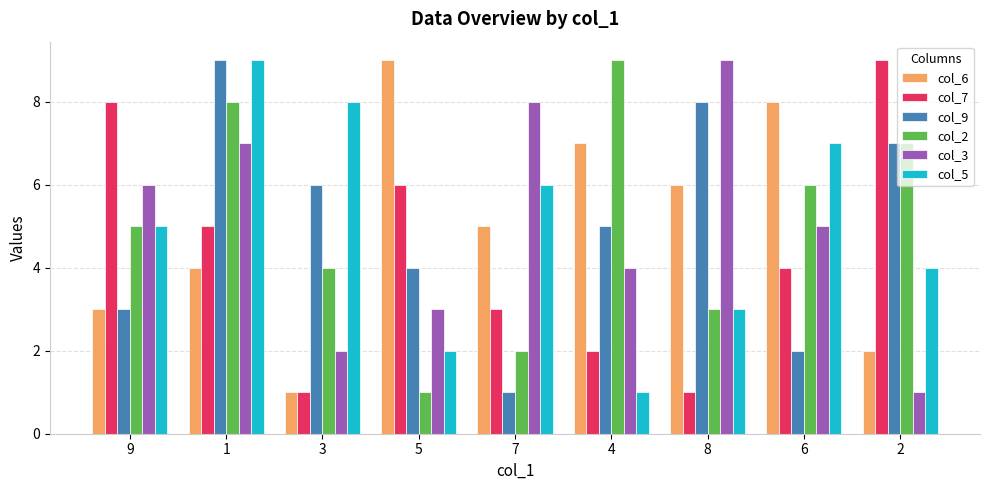

Does the chart contain stacked bars?

No